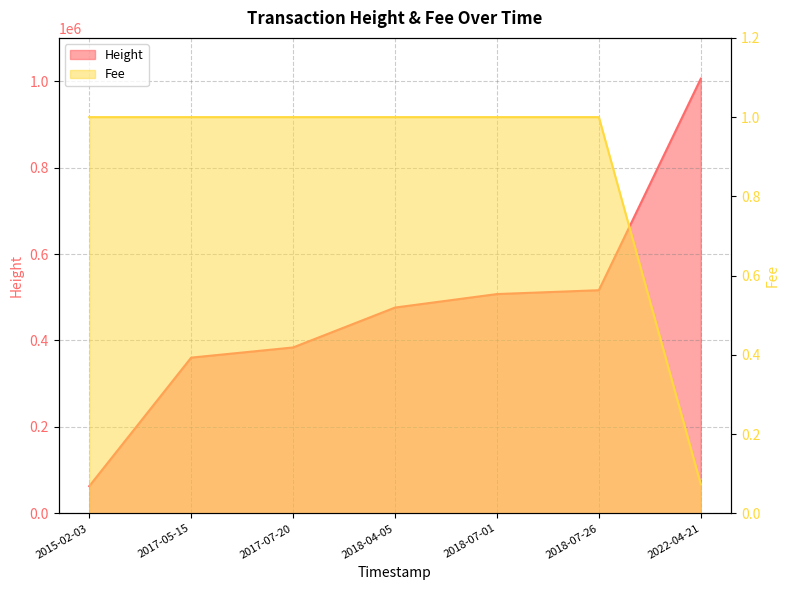

True or false: Height and Fee intersect in this chart.

False